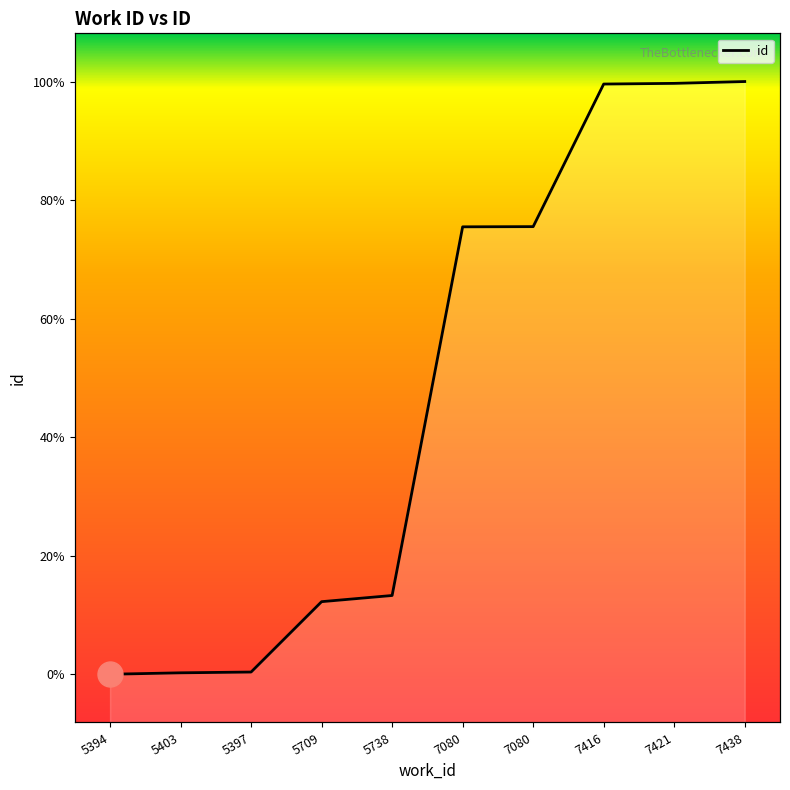

Rank the categories by value from highest to lowest.

7438, 7421, 7416, 7080, 7080, 5738, 5709, 5397, 5403, 5394